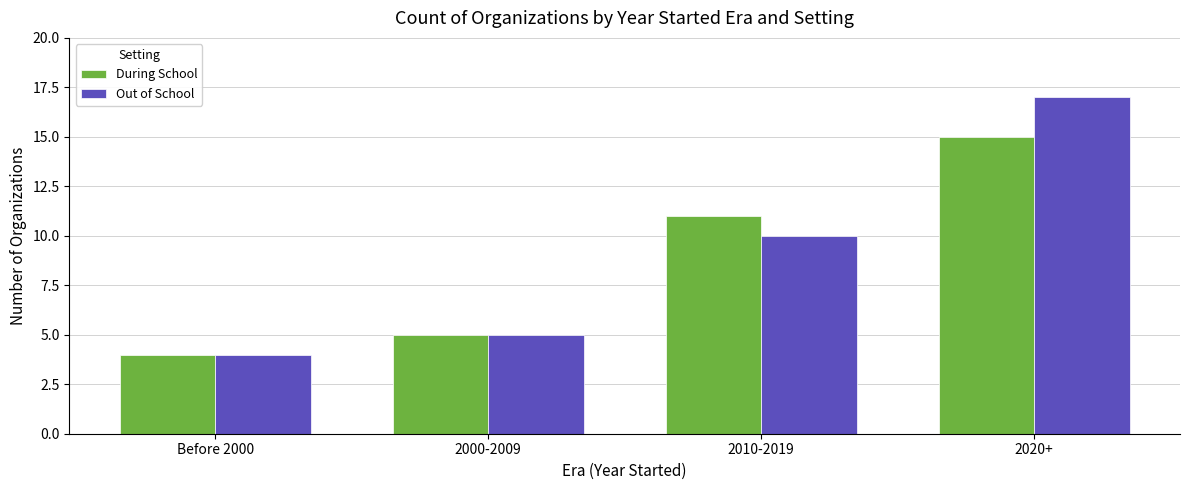

Reading right to left, what are all the values shown in this chart?

During School: 2020+=15	2010-2019=11	2000-2009=5	Before 2000=4
Out of School: 2020+=17	2010-2019=10	2000-2009=5	Before 2000=4